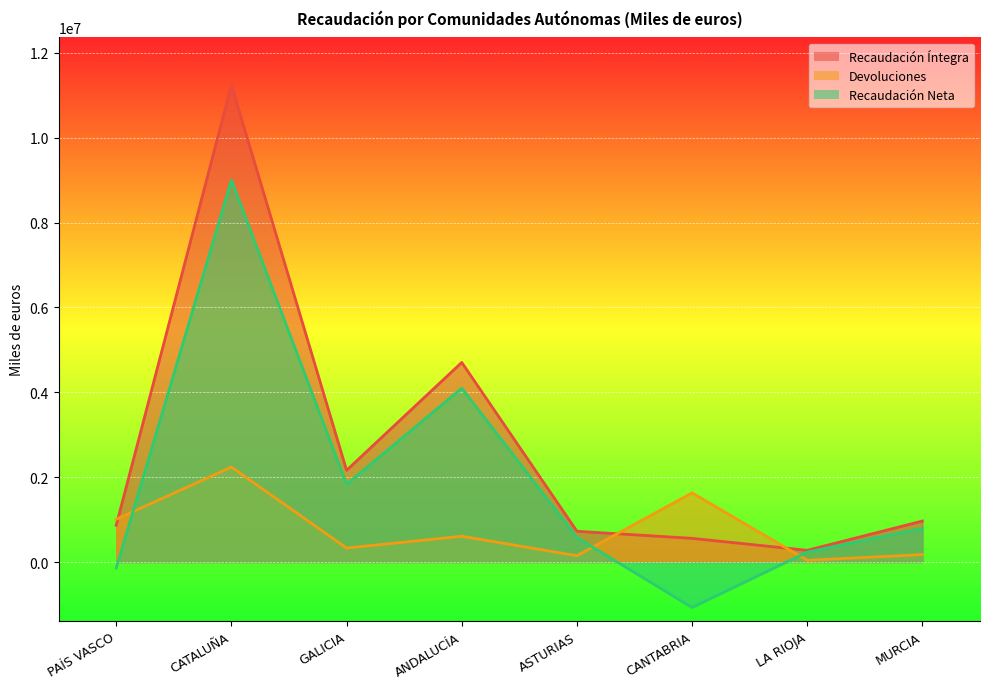

Which has a higher value, CATALUÑA or GALICIA?

CATALUÑA